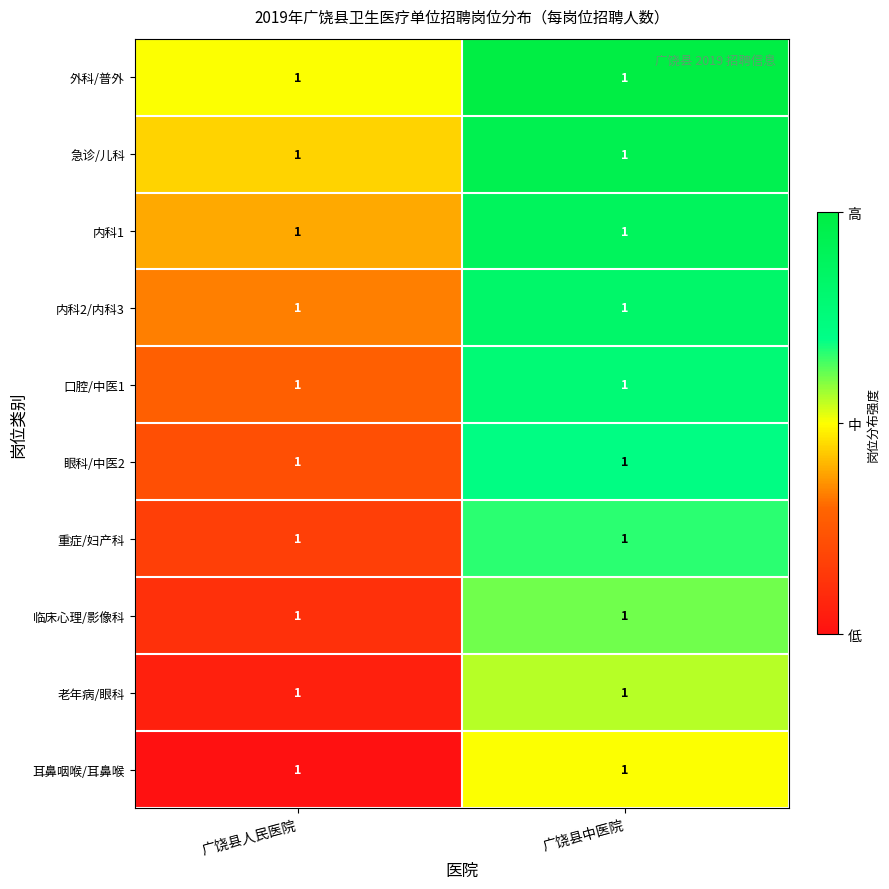

Count the number of data series in this chart.

10